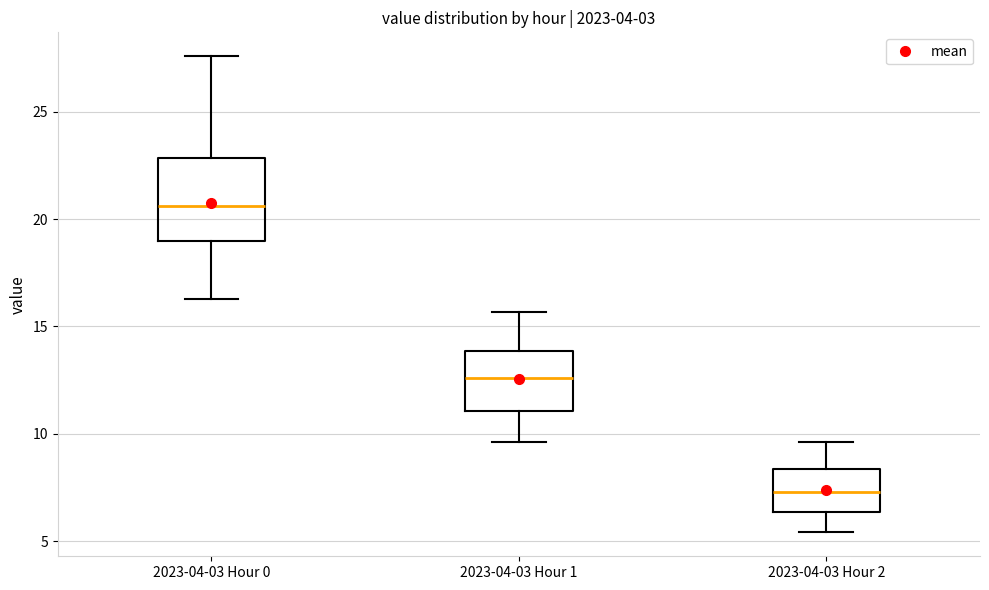

Comparing the boxes themselves (not the whiskers), which one is the tallest?

2023-04-03 Hour 0